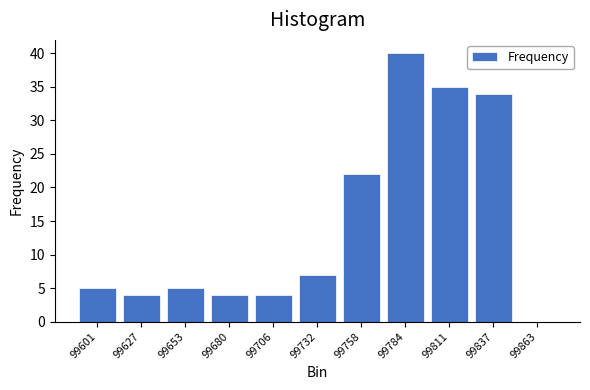

Reading left to right, extract all data points from this chart.

99601=5	99627=4	99653=5	99680=4	99706=4	99732=7	99758=22	99784=40	99811=35	99837=34	99863=0